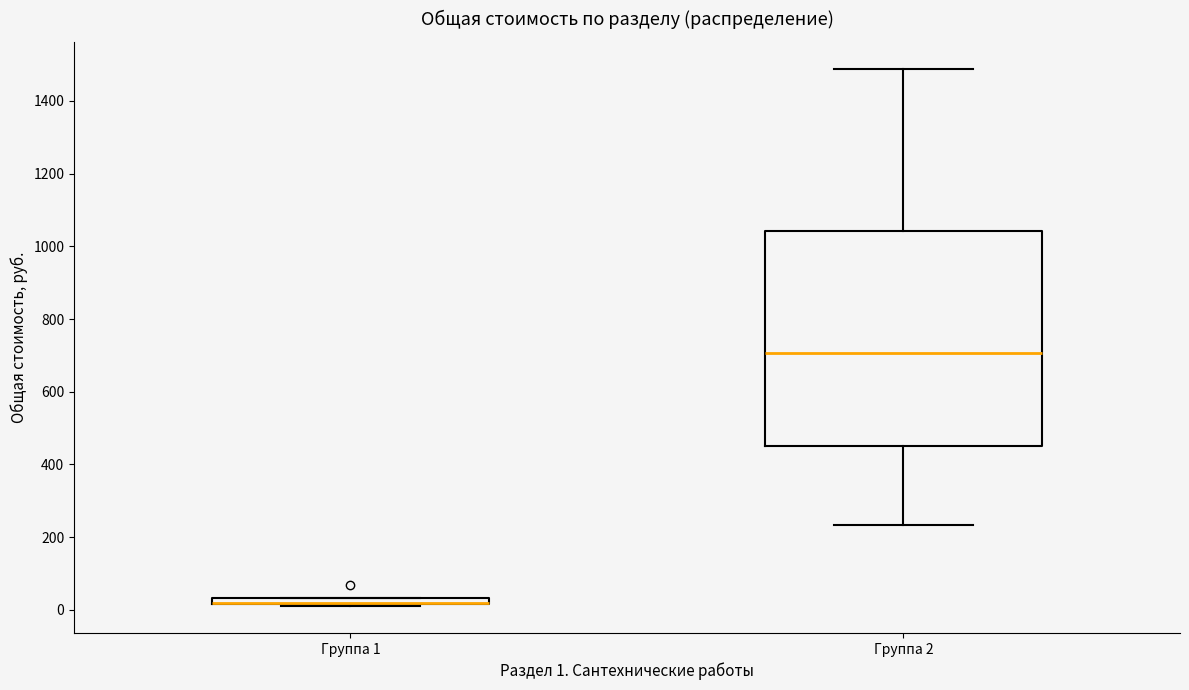

Which box is the tallest, from its lower edge to its upper edge?

Группа 2